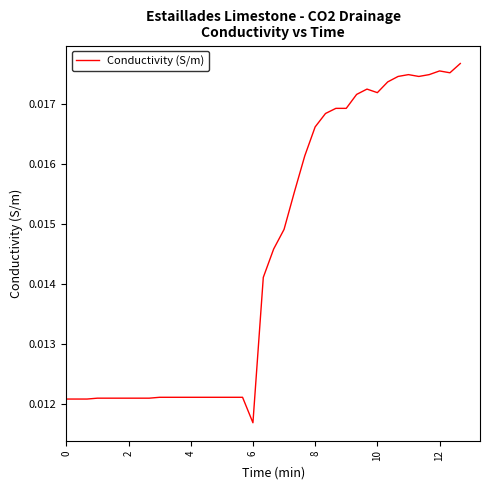

How many interior local peaks (higher than both neighbors) does the data have?

3